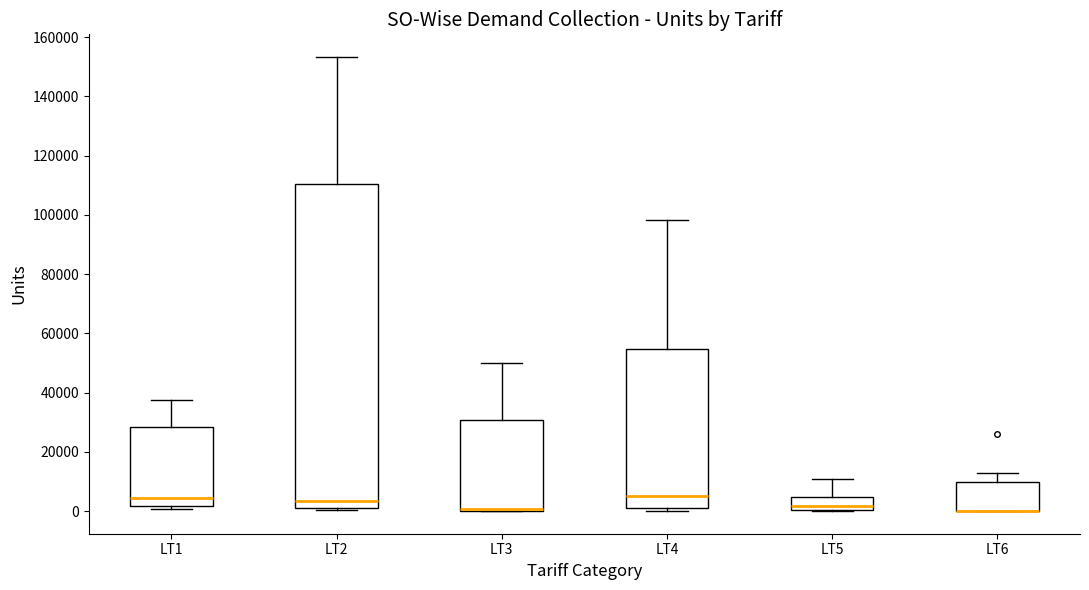

Reading left to right, read every box against the y-axis: the position of its median line, the range the box covers, and the ends of its whiskers. The values are not printed on the chart, so give them approximately, as read against the axis.

LT1: median 4000, box 2000 to 28000, whiskers 0 to 38000
LT2: median 4000, box 2000 to 110000, whiskers 0 to 154000
LT3: median 0 (drawn on the box's lower edge), box 0 to 30000, whiskers 0 to 50000
LT4: median 6000, box 2000 to 54000, whiskers 0 to 98000
LT5: median 2000, box 0 to 4000, whiskers 0 to 10000
LT6: median 0 (drawn on the box's lower edge), box 0 to 10000, whiskers 0 to 12000